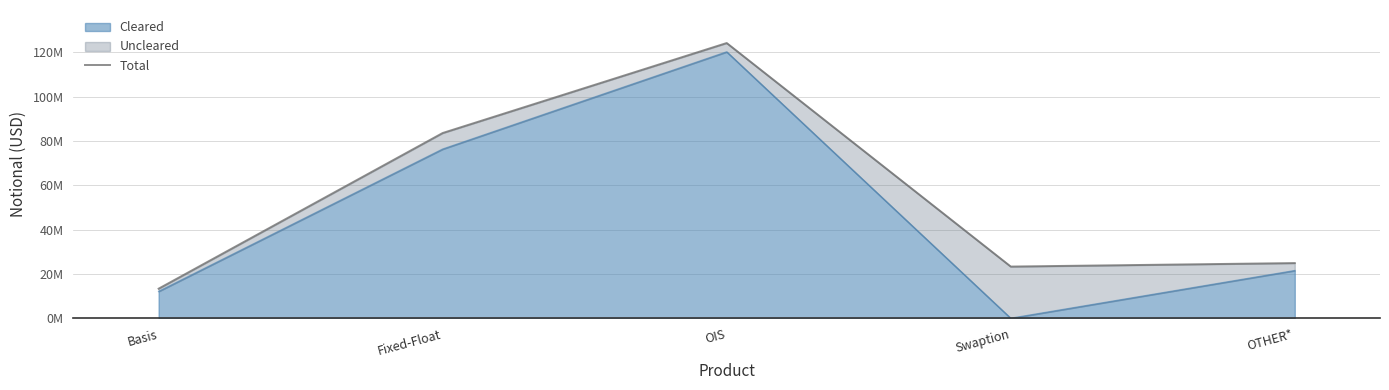

What is the average value?

53889135